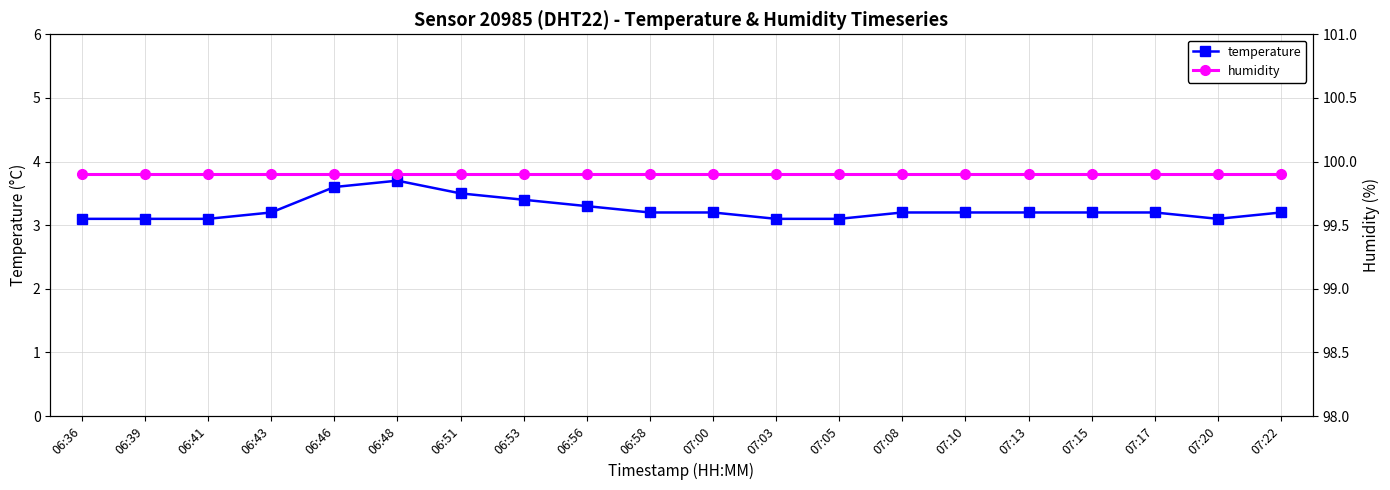

List the labels in order of humidity value, smallest first.

06:36, 06:39, 06:41, 06:43, 06:46, 06:48, 06:51, 06:53, 06:56, 06:58, 07:00, 07:03, 07:05, 07:08, 07:10, 07:13, 07:15, 07:17, 07:20, 07:22